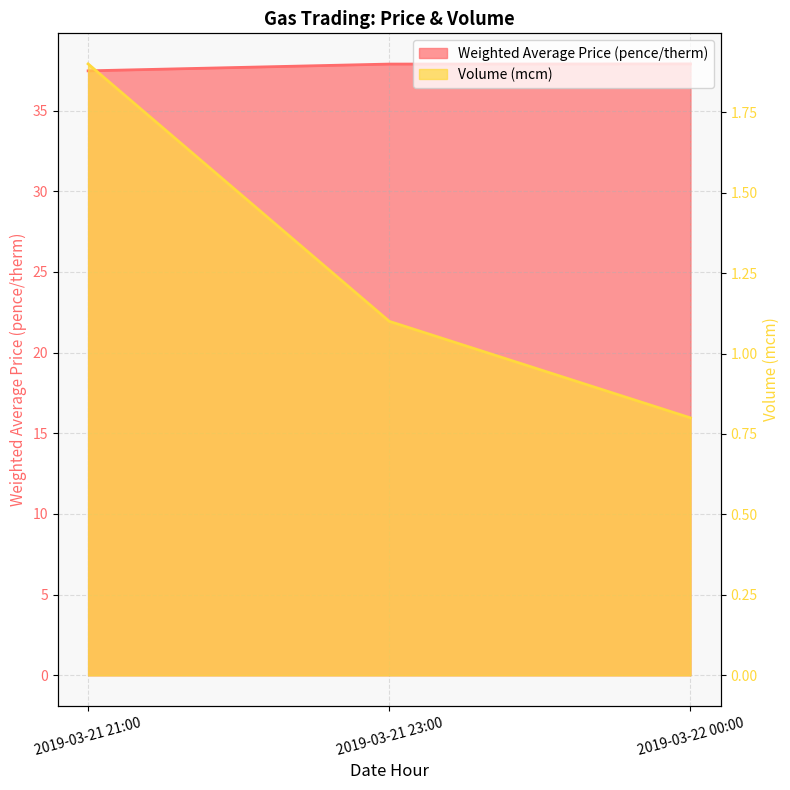

What is the total value across all series at 2019-03-21 21:00?

39.4